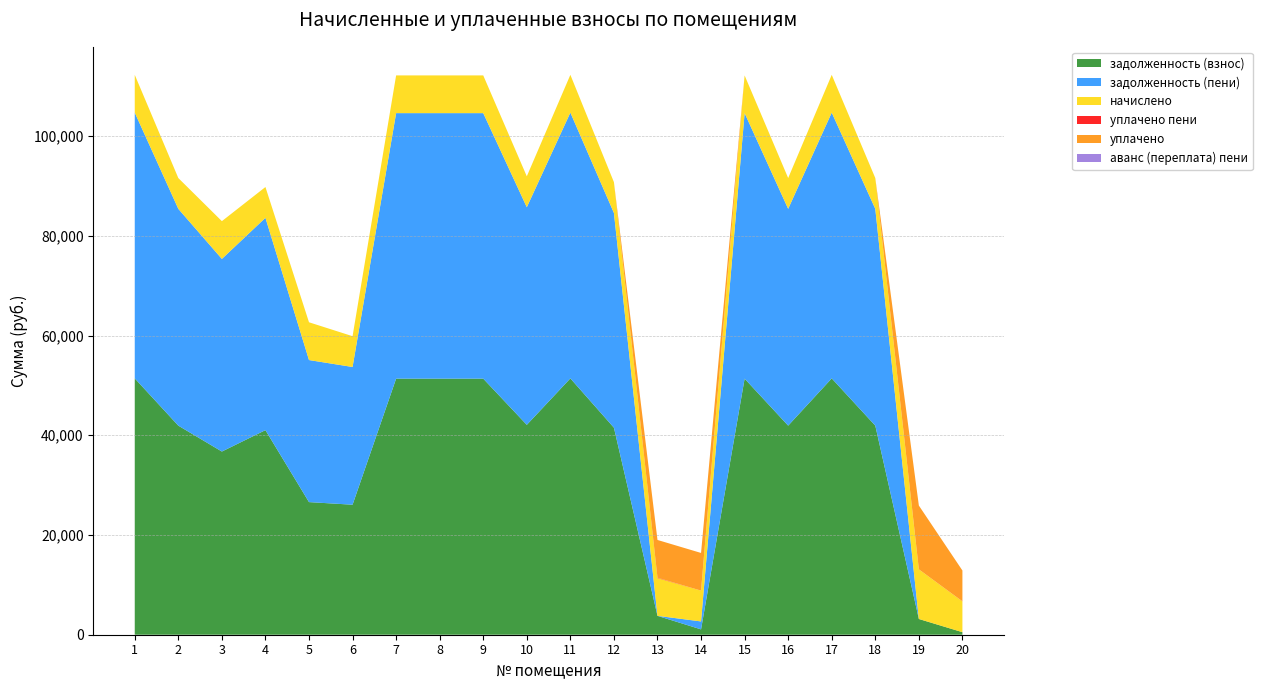

Reading left to right, extract all data points from this chart.

задолженность (взнос): 1=51402.9	2=41926.8	3=36733.0	4=41026.8	5=26592.9	6=26071.0	7=51349.9	8=51349.9	9=51349.9	10=42085.8	11=51402.9	12=41515.0	13=3783.5	14=1073.8	15=51349.9	16=41926.8	17=51402.9	18=41926.8	19=3157.2	20=509.6
задолженность (пени): 1=53296.3	2=43471.2	3=38626.4	4=42571.2	5=28486.3	6=27615.4	7=53241.4	8=53241.4	9=53241.4	10=43636.1	11=53296.3	12=43059.4	13=4.9	14=1591.2	15=53241.4	16=43471.2	17=53296.3	18=43471.2	19=0.7	20=0.0
начислено: 1=7573.8	2=6177.6	3=7573.8	4=6177.6	5=7573.8	6=6177.6	7=7566.0	8=7566.0	9=7566.0	10=6201.0	11=7573.8	12=6177.6	13=7573.8	14=6177.6	15=7566.0	16=6177.6	17=7573.8	18=6177.6	19=9949.8	20=6177.6
уплачено пени: 1=0.0	2=0.0	3=0.0	4=0.0	5=0.0	6=0.0	7=0.0	8=0.0	9=0.0	10=0.0	11=0.0	12=0.0	13=74.6	14=0.0	15=0.0	16=0.0	17=0.0	18=0.0	19=0.0	20=12.4
уплачено: 1=0.0	2=0.0	3=0.0	4=0.0	5=0.0	6=0.0	7=0.0	8=0.0	9=0.0	10=0.0	11=0.0	12=0.0	13=7565.4	14=7555.0	15=0.0	16=0.0	17=0.0	18=0.0	19=12796.1	20=6177.7
аванс (переплата) пени: 1=0.0	2=0.0	3=0.0	4=0.0	5=0.0	6=0.0	7=0.0	8=0.0	9=0.0	10=0.0	11=0.0	12=0.0	13=0.0	14=0.0	15=0.0	16=0.0	17=0.0	18=0.0	19=0.0	20=0.4